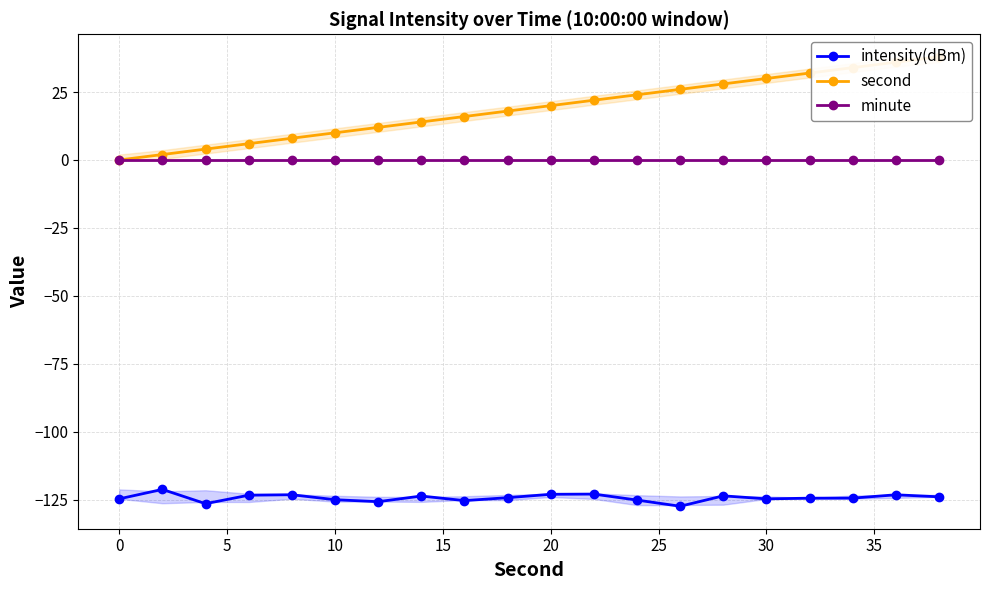

How many lines are shown in the chart?

3